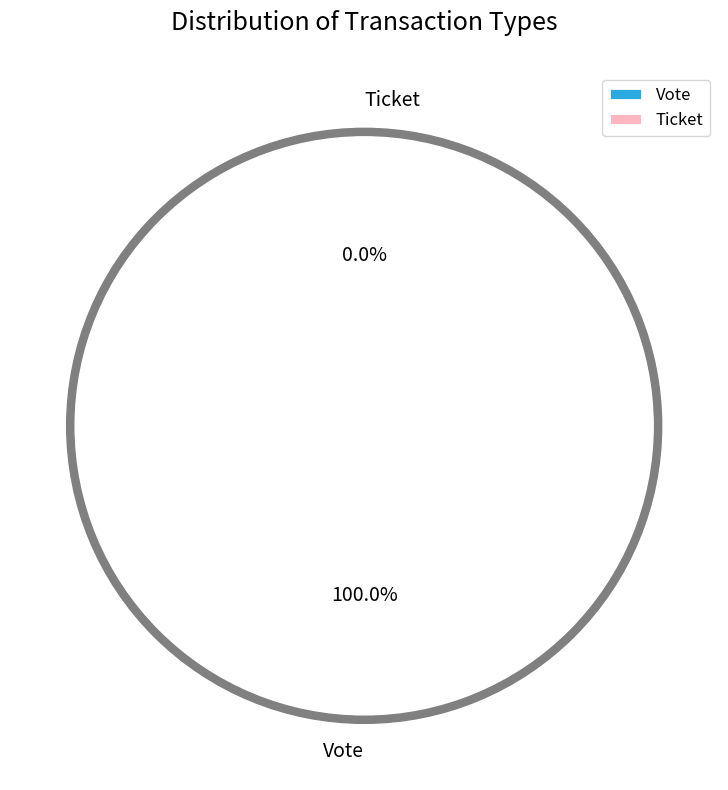

Count the number of slices in the pie.

2